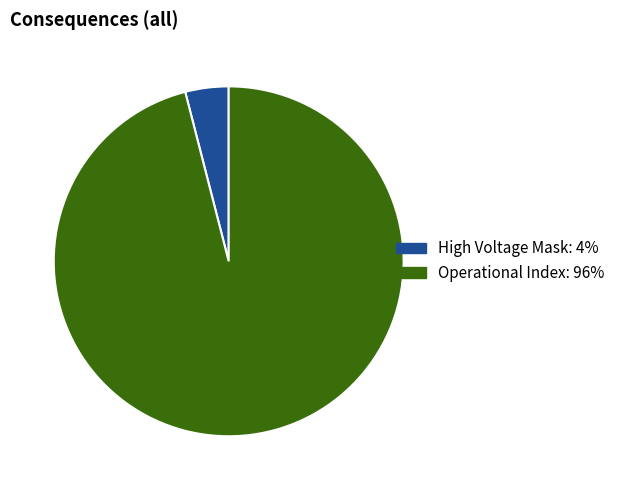

Count the number of slices in the pie.

2